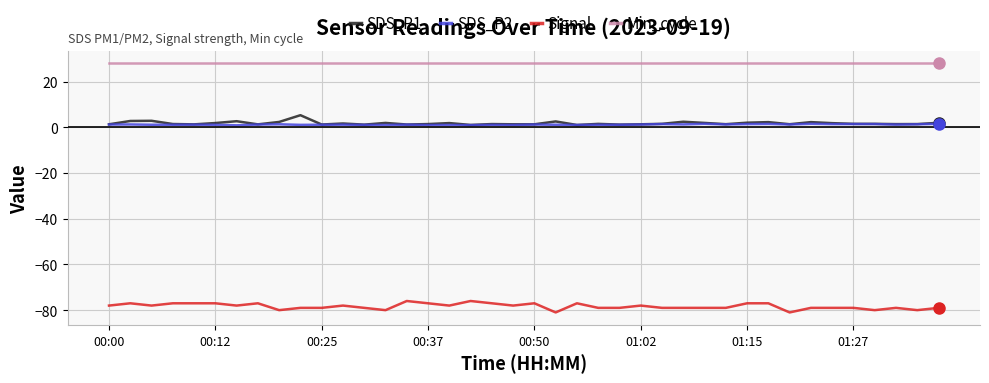

True or false: Min_cycle and SDS_P2 intersect in this chart.

False